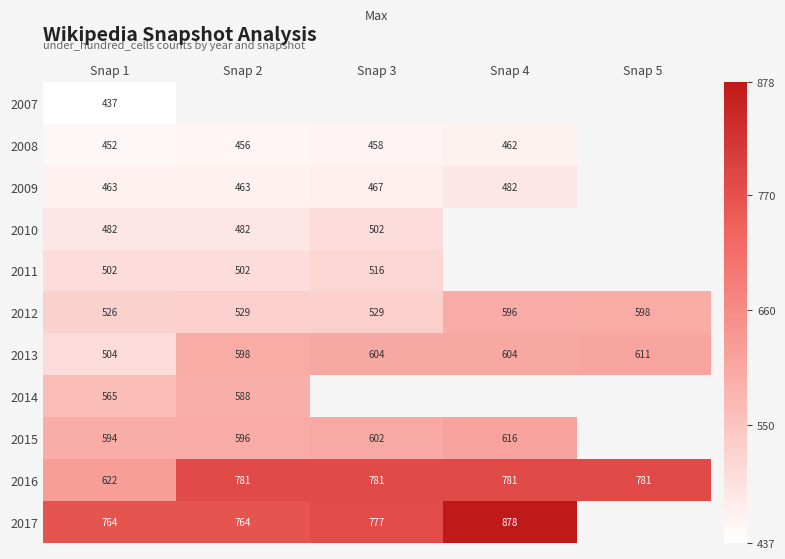

What is the spread (max minus min) of values at Snap 1?

327